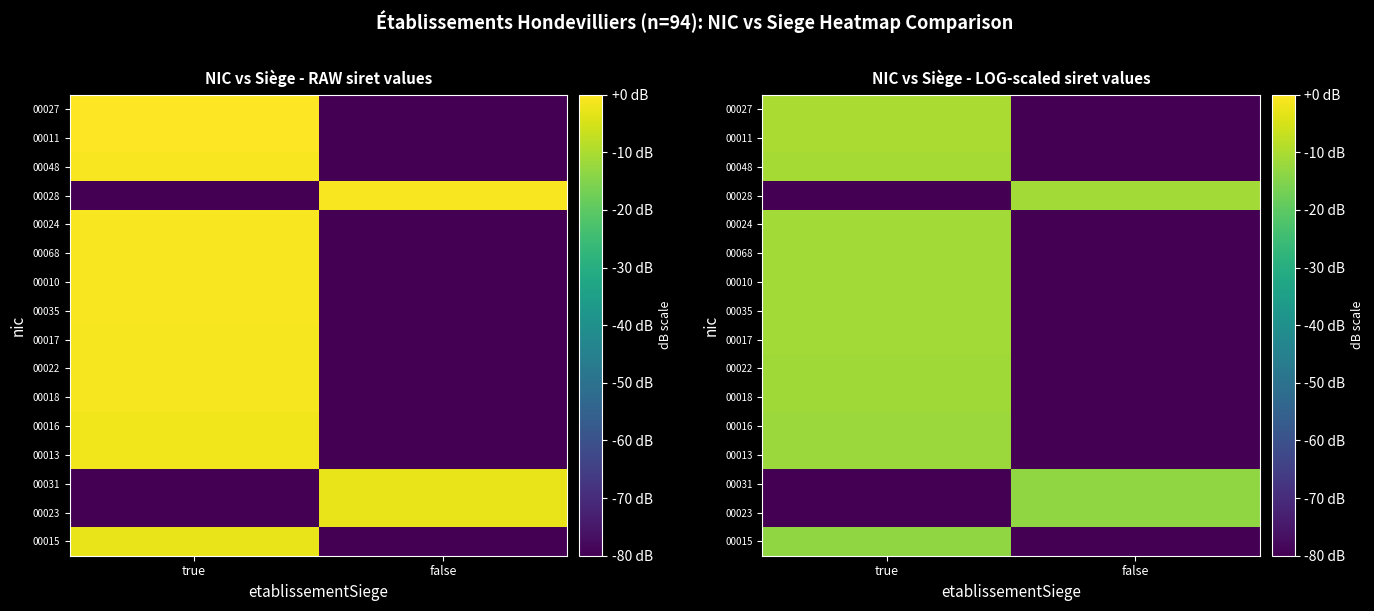

Rank the categories by 00068 value from highest to lowest.

true, false